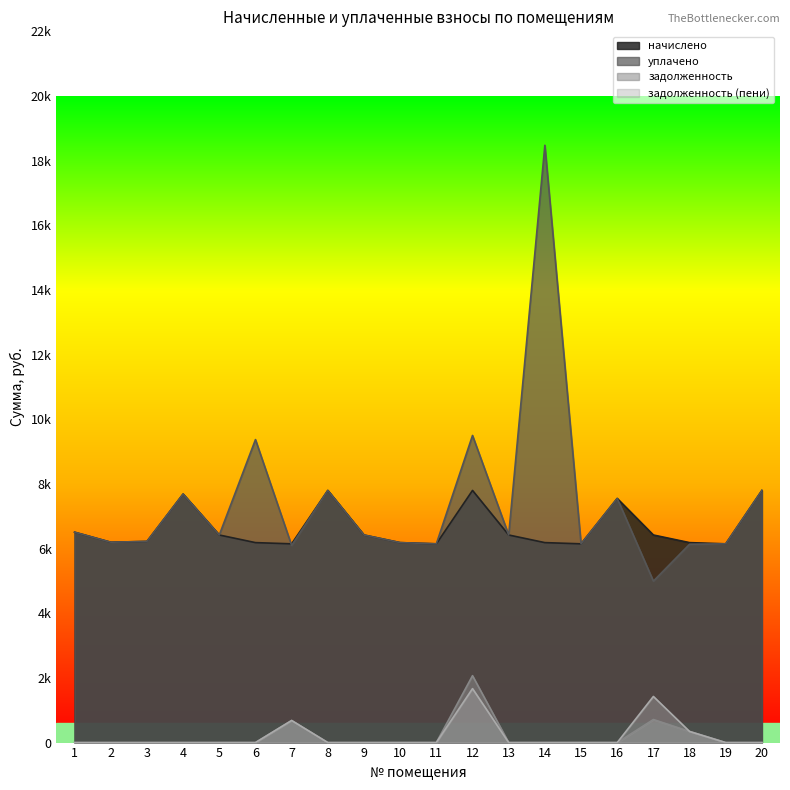

Which series has the widest spread of values?

уплачено